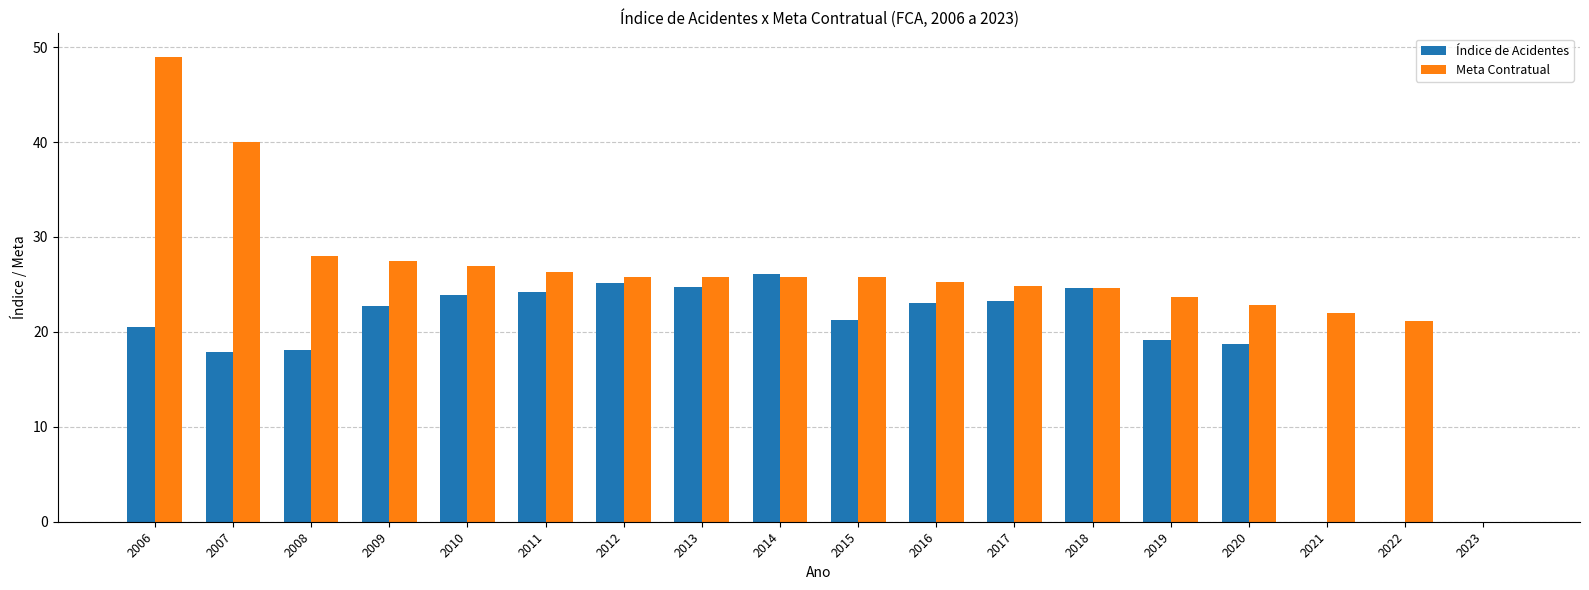

What is the sum of all Índice de Acidentes values?

333.5